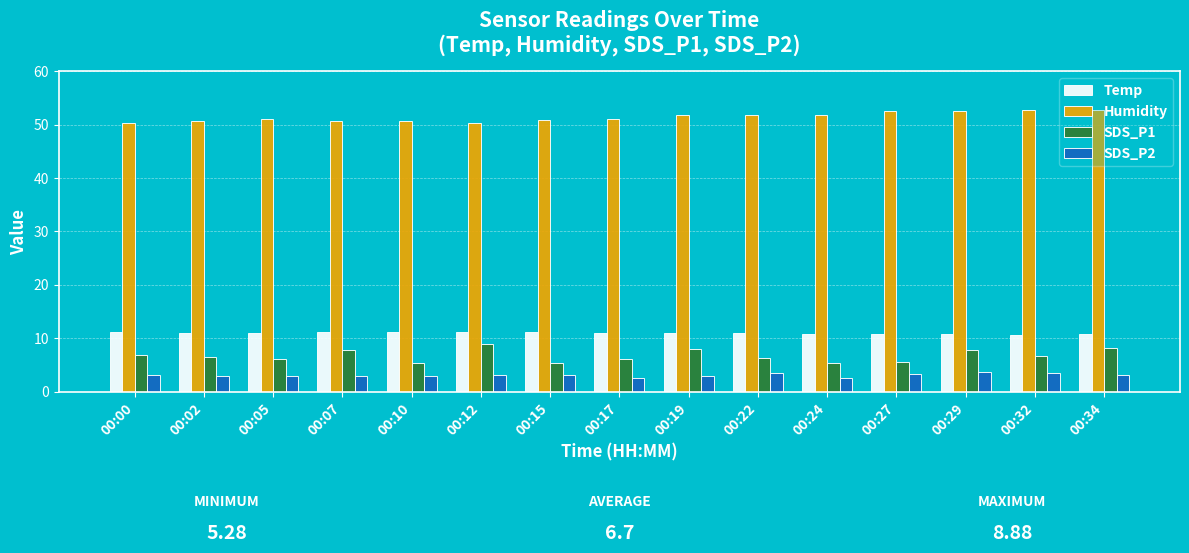

At 00:34, list the series in order from smallest to largest.

SDS_P2, SDS_P1, Temp, Humidity